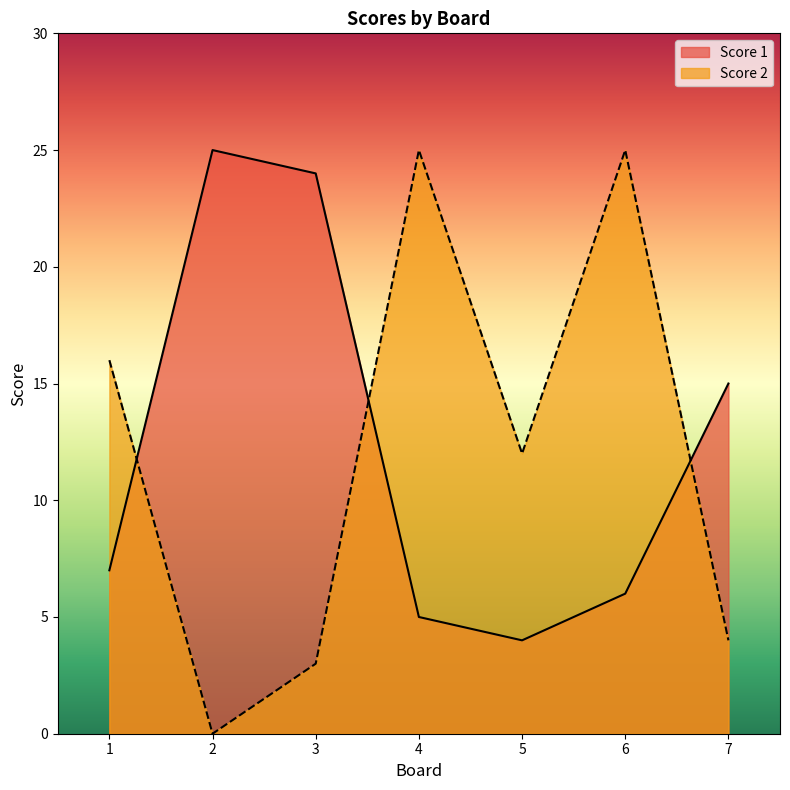

How many interior local valleys does the Score 1 series have?

1